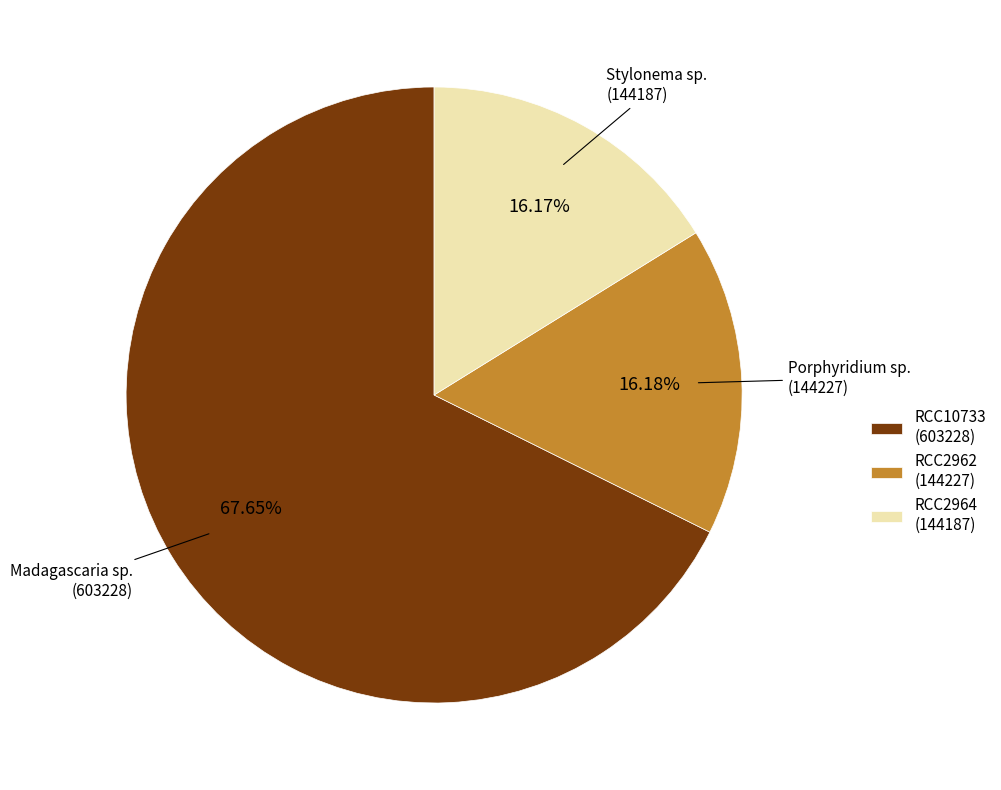

Which slice represents more than half of the pie?

Madagascaria sp.